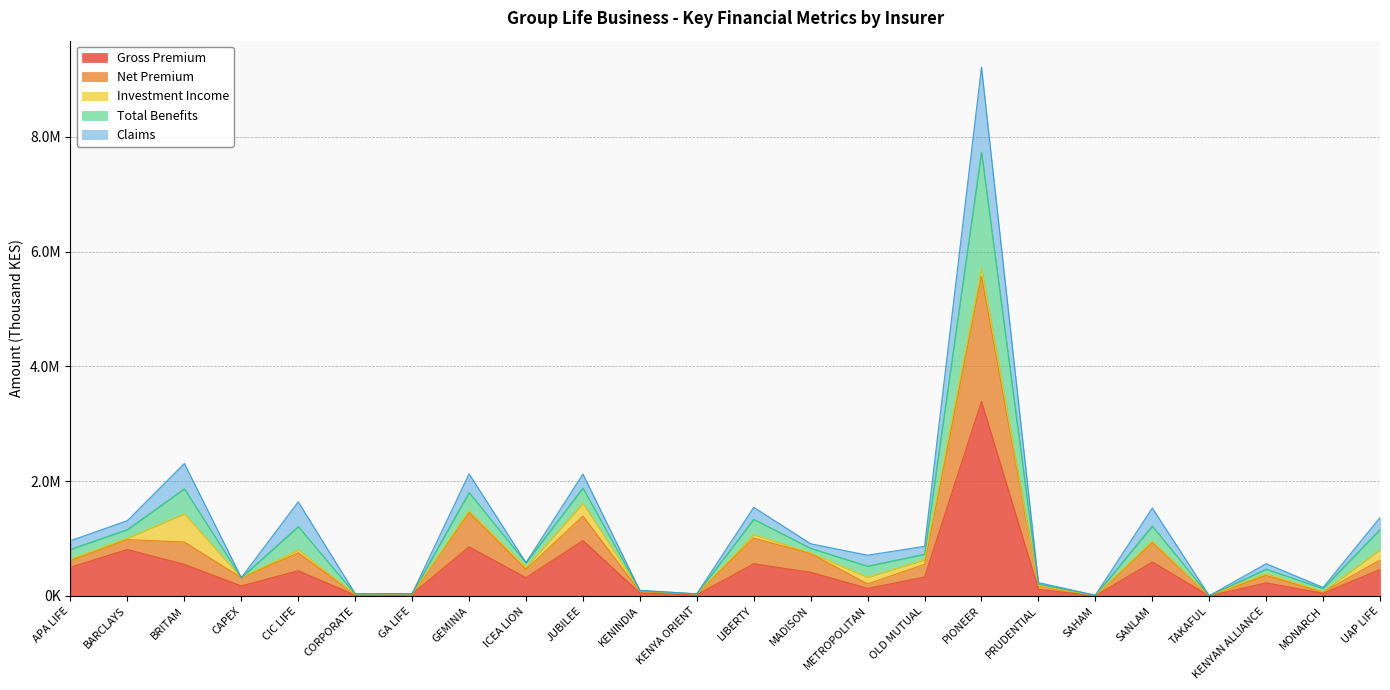

True or false: Gross Premium has more than 0 interior local peaks.

True